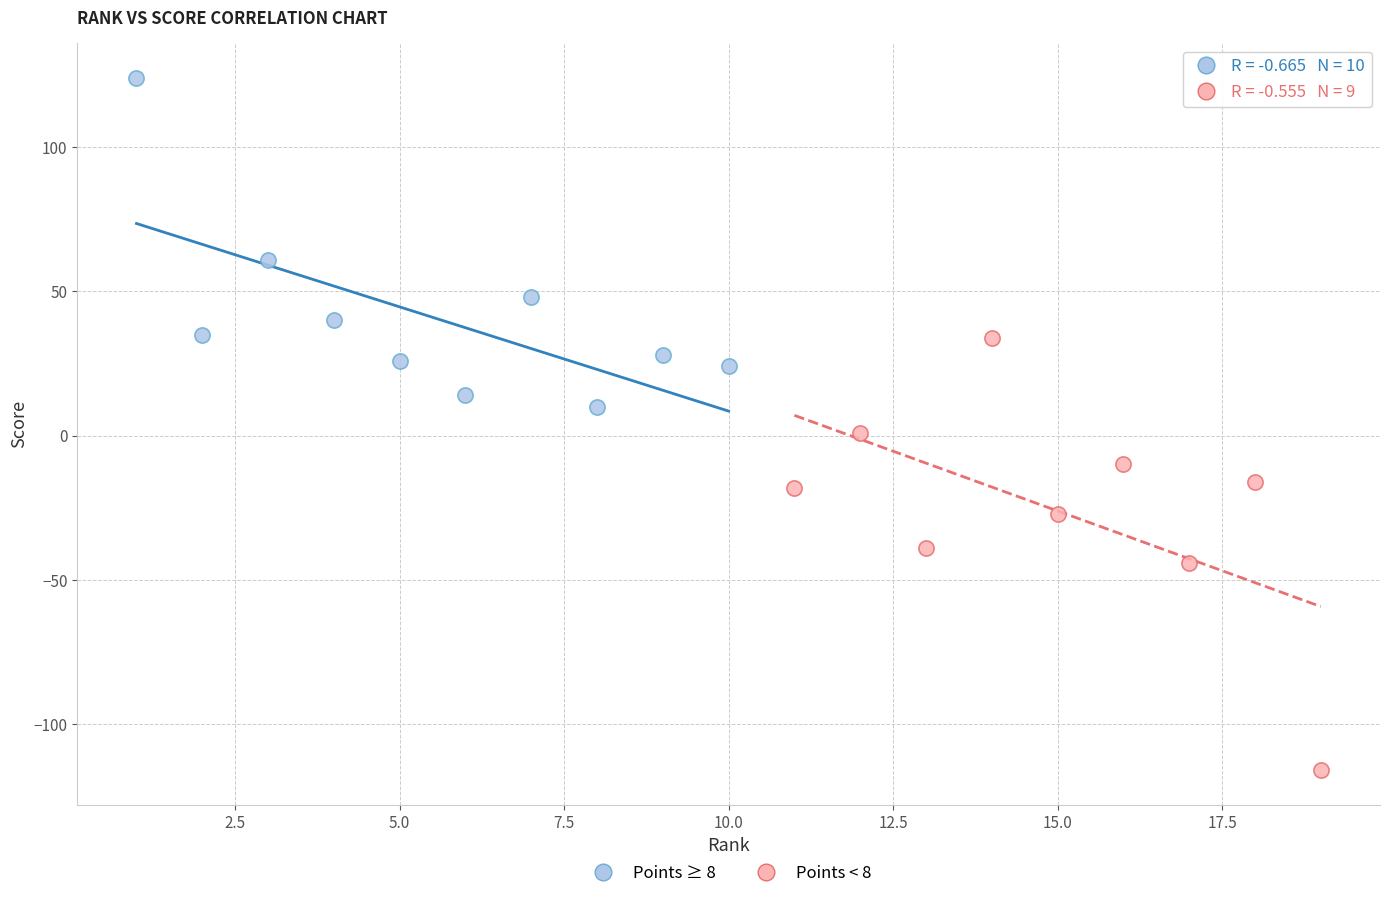

Which series contains the highest Y value?

Points ≥ 8